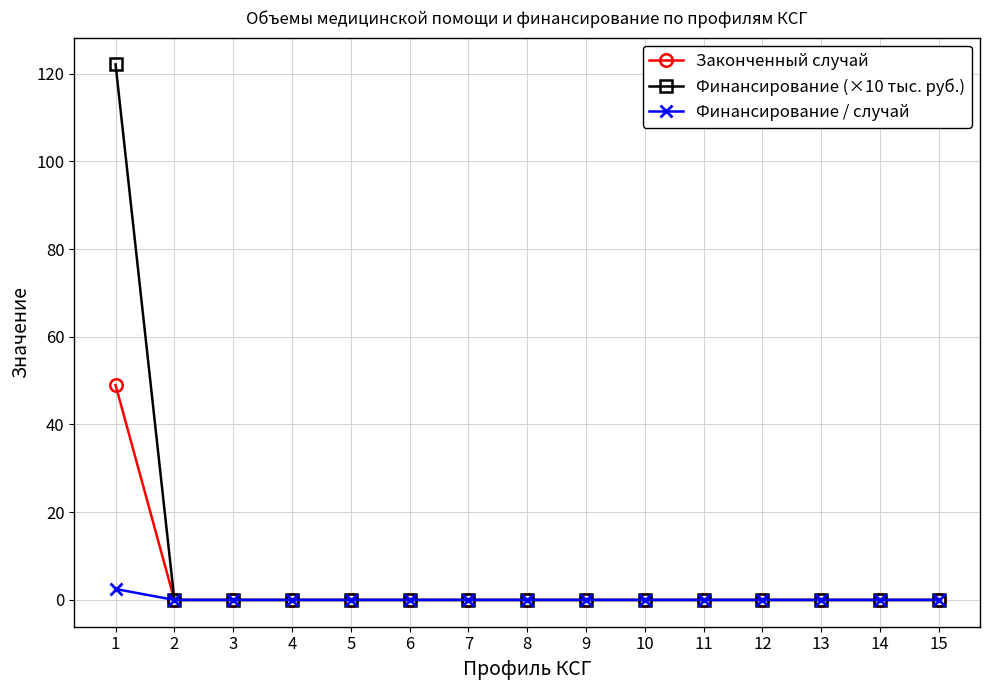

Rank the series by their maximum value, from highest to lowest.

Финансирование (×10 тыс. руб.), Законченный случай, Финансирование / случай